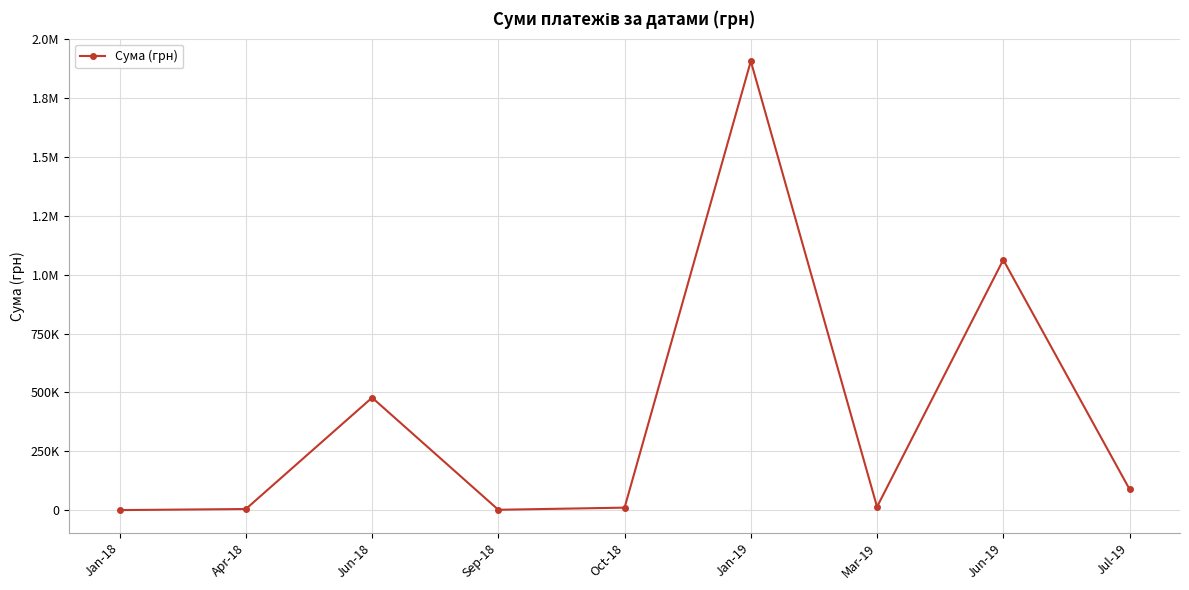

Is this an area chart (filled region under the line)?

No